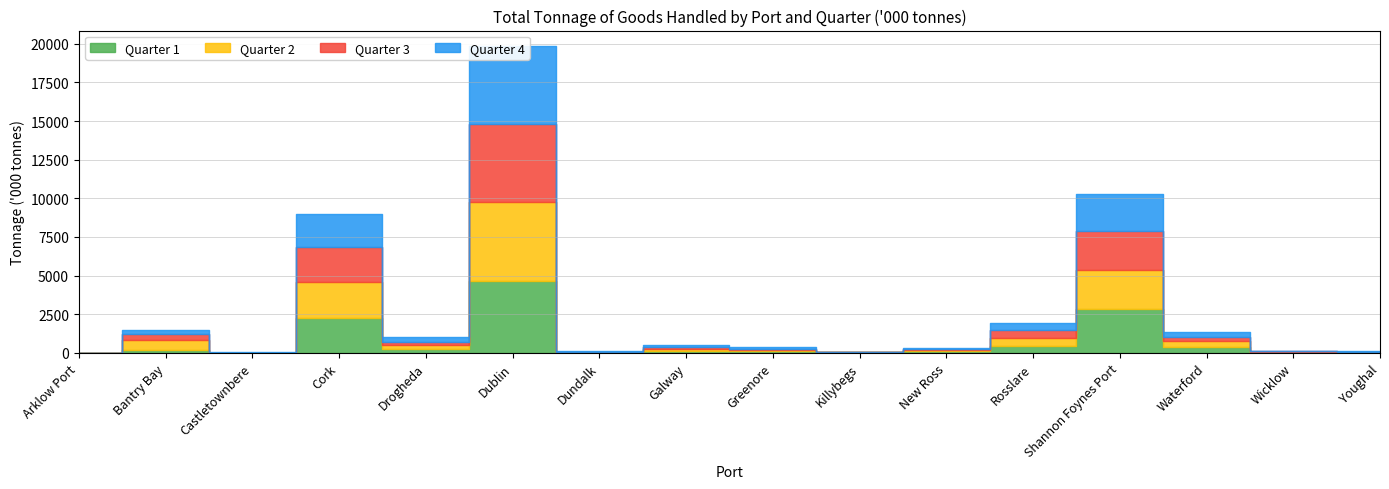

What is the value of the Quarter 4 point at the 12th from the left?

492